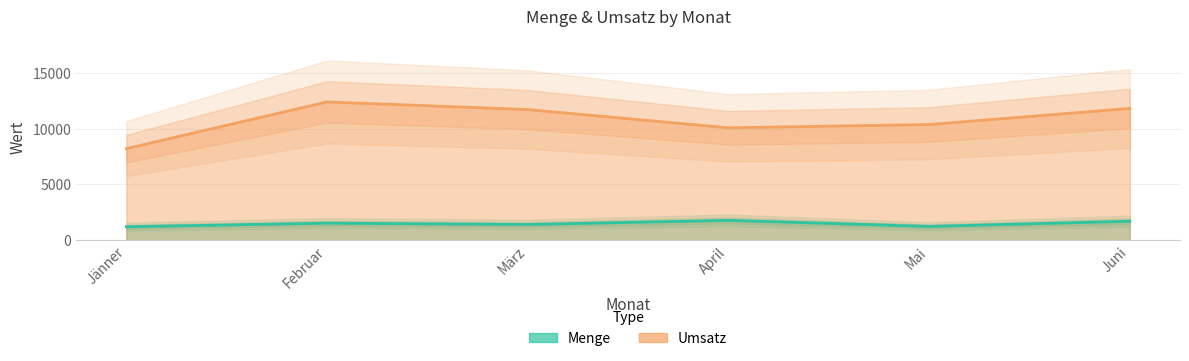

What is the difference between the maximum and second lowest values in the Menge series?

540